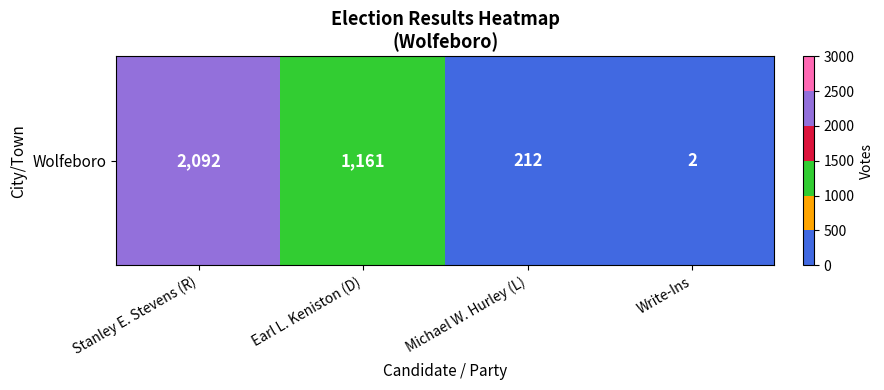

Where does the data first go above 1161?

Stanley E. Stevens (R)